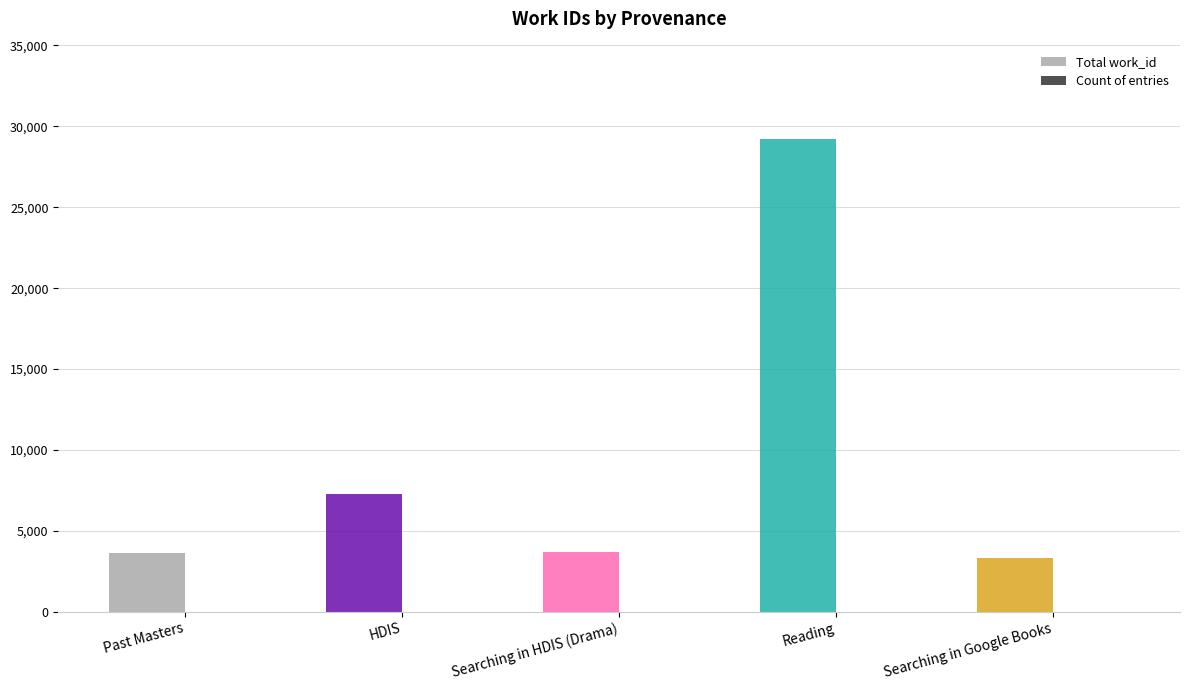

The Total work_id series shows 3326 at Searching in Google Books. True or false?

True